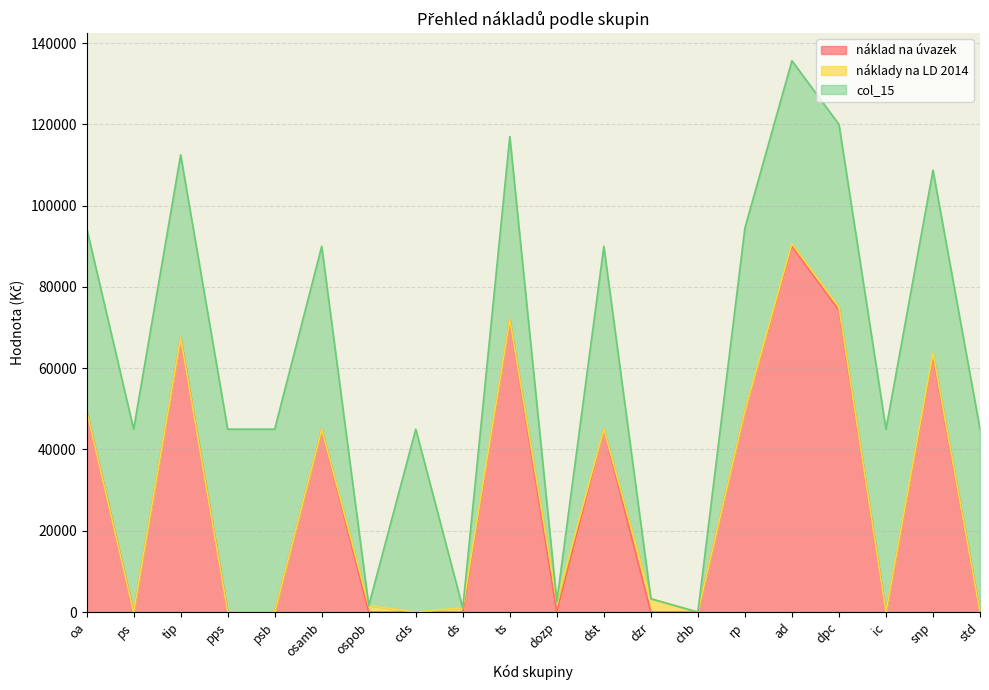

True or false: náklad na úvazek has a value of 121316.5 at dpc.

False